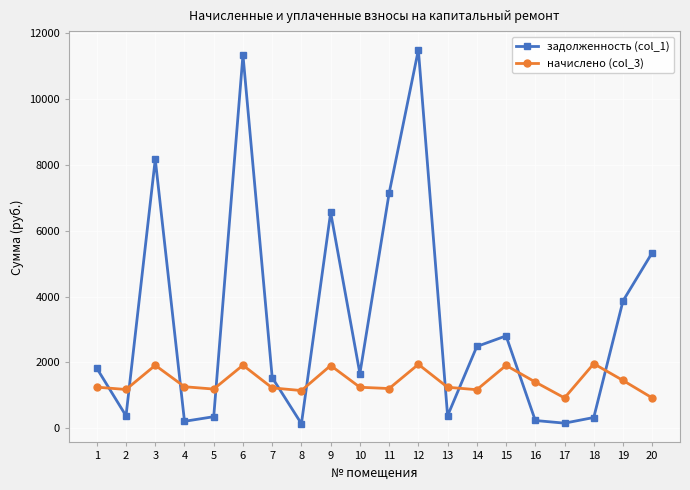

The задолженность (col_1) series shows 11500.8 at 12. True or false?

True